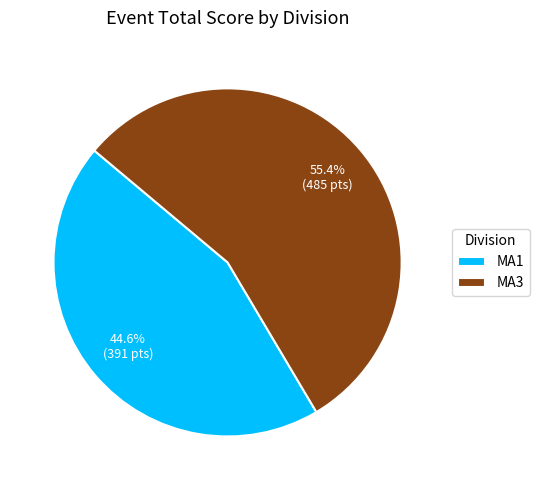

What percentage do MA1 and MA3 together represent?

100.0%